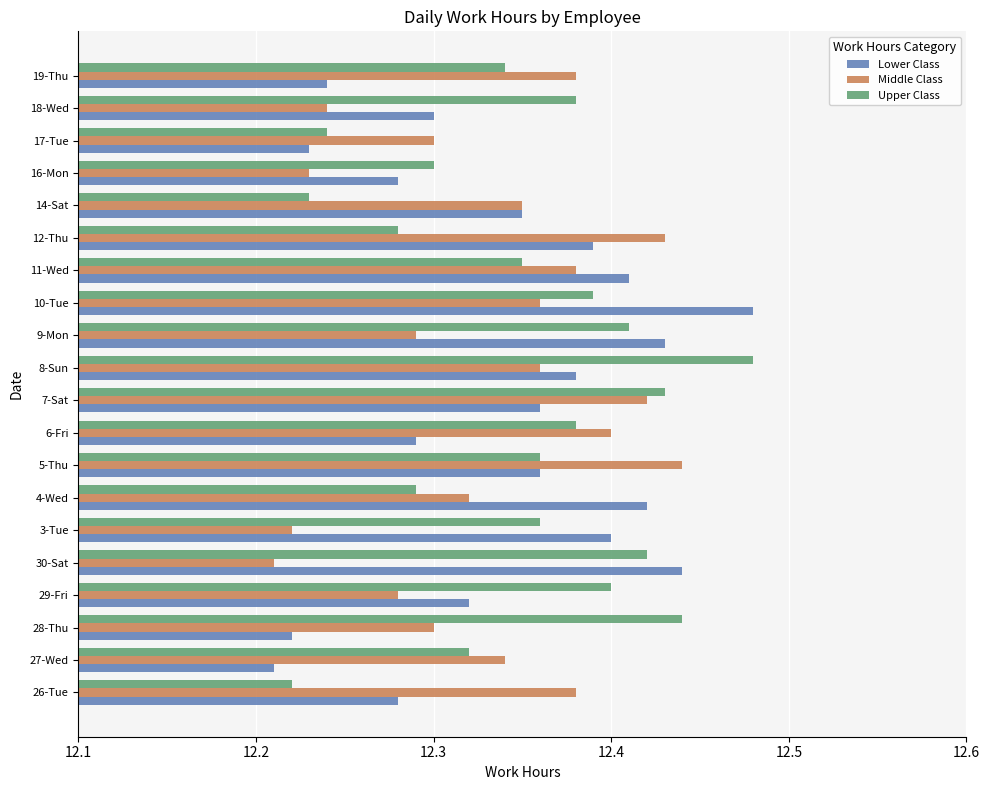

Which series changed the most between 5-Thu and 12-Thu?

Upper Class